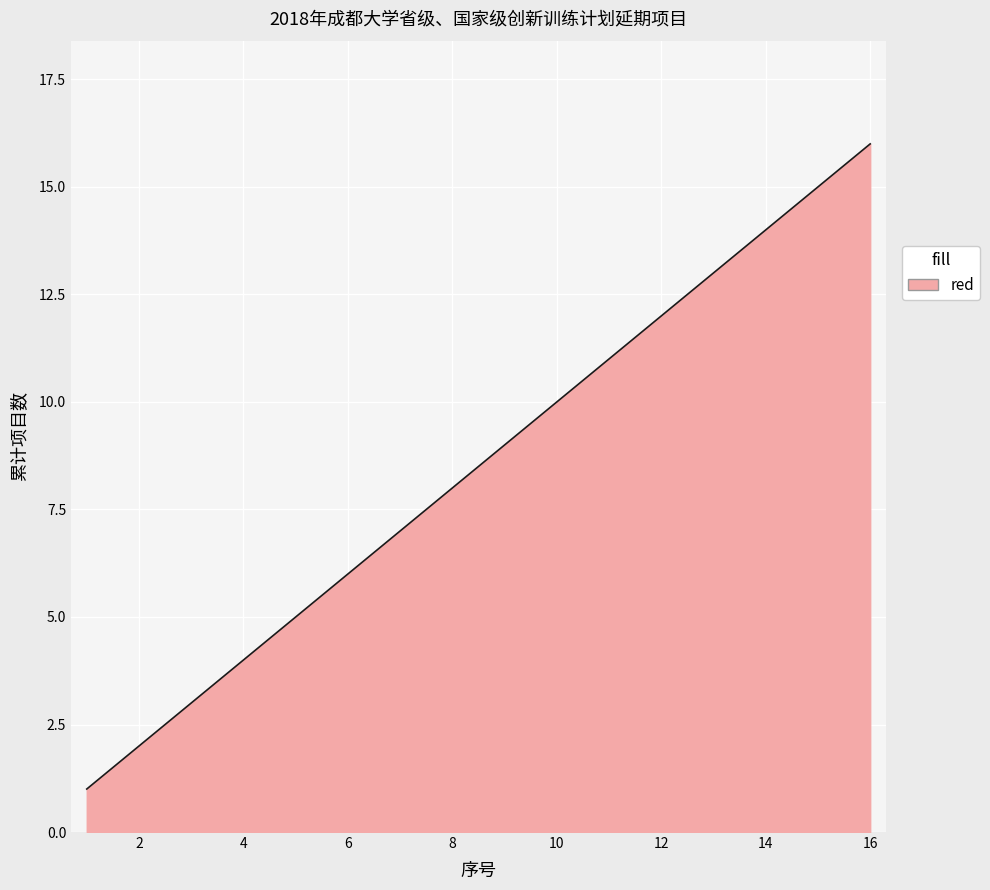

What is the maximum value shown in the chart?

16